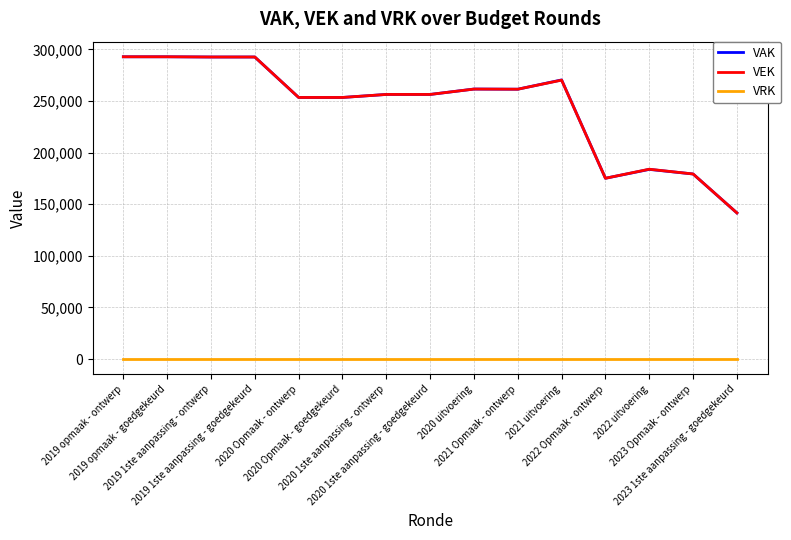

Is it true that VAK equals 141539 at 2023 1ste aanpassing - goedgekeurd?

True